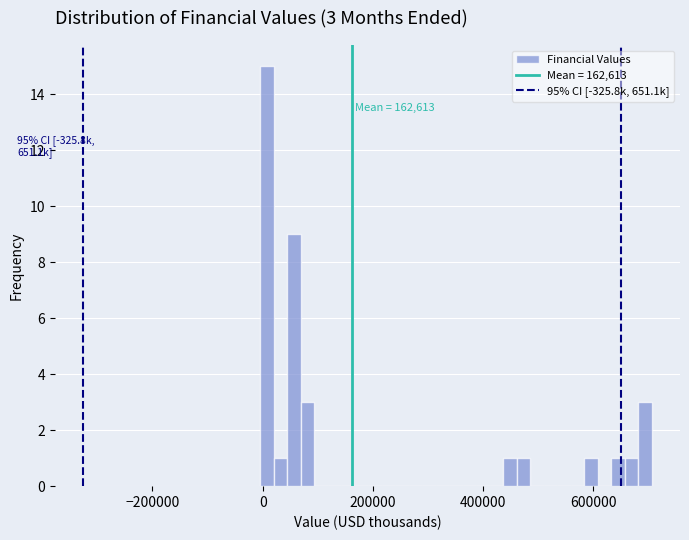

Read against the x-axis, roughly where is the centre of the tallest bar?

0